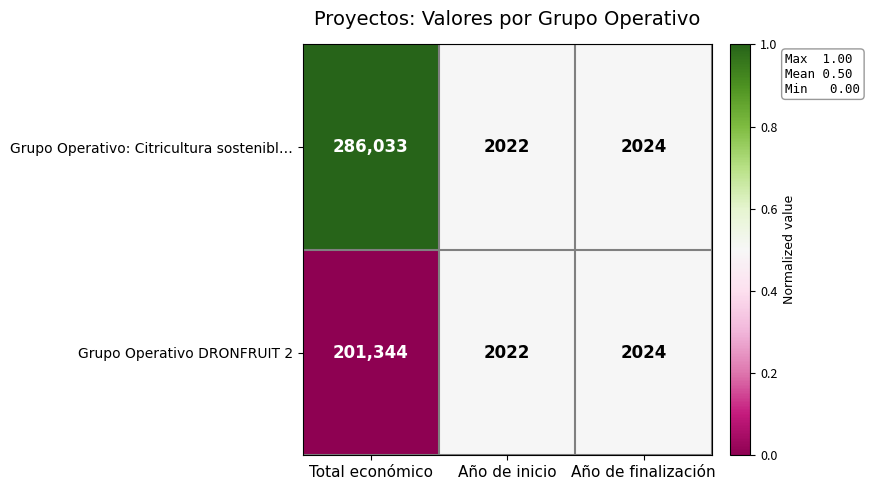

Between Total económico and Año de finalización, which series saw the biggest shift?

Grupo Operativo: Citricultura sostenibl…